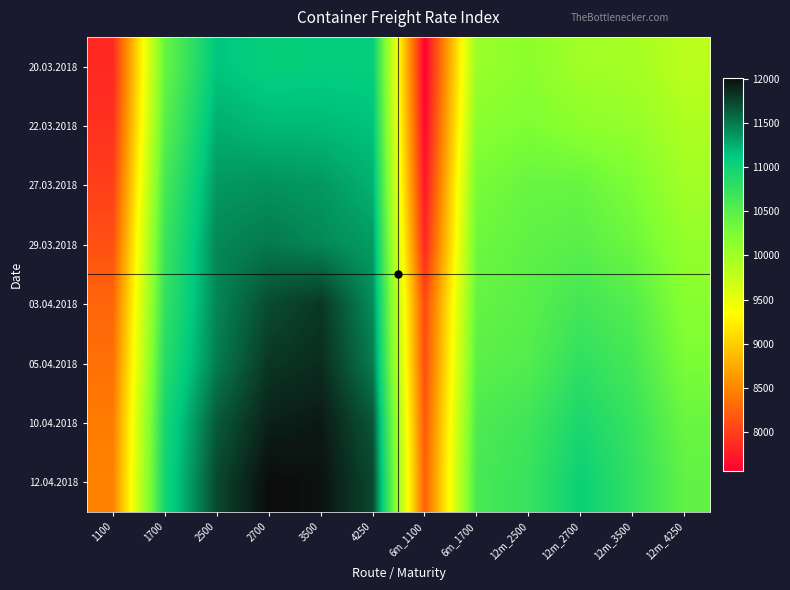

Which series has the widest spread of values?

12.04.2018